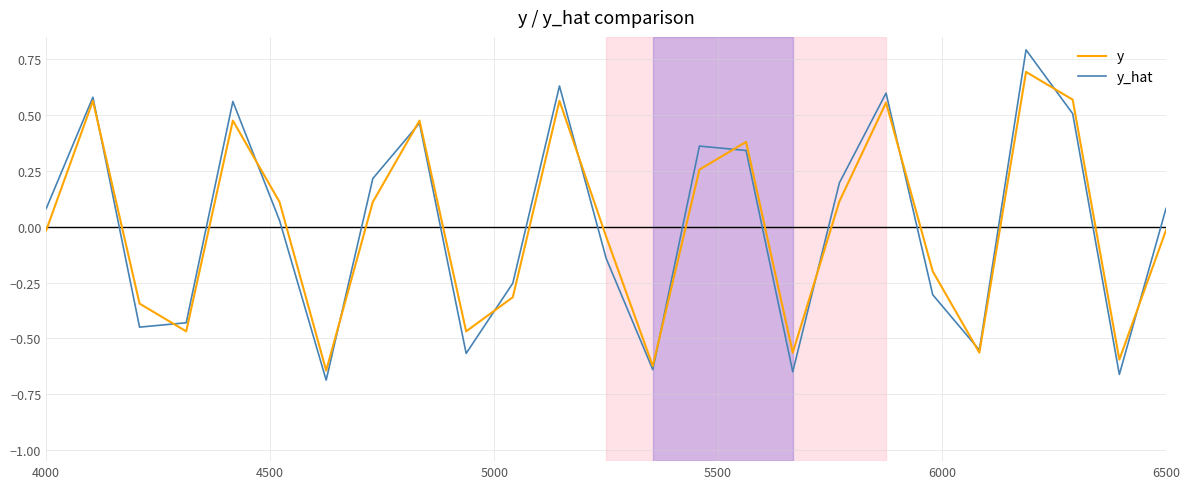

List the series in order of their peak value, lowest first.

y, y_hat